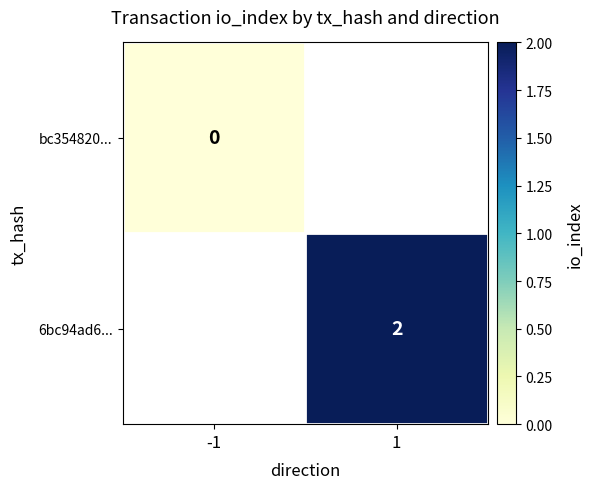

True or false: 6bc94ad6... has a value of 2 at 1.

True